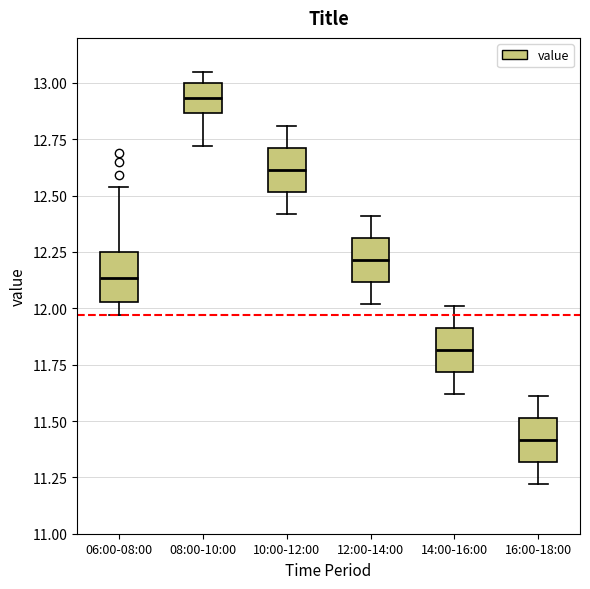

Where does the upper whisker of the box for 06:00-08:00 end on the y-axis? The values are not printed on the chart, so give them approximately, as read against the axis.

12.55